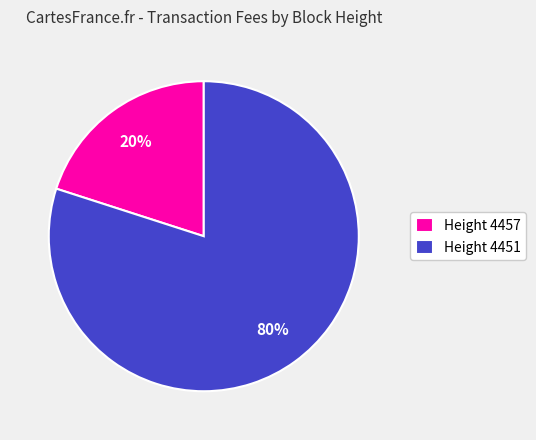

Count the number of slices in the pie.

2